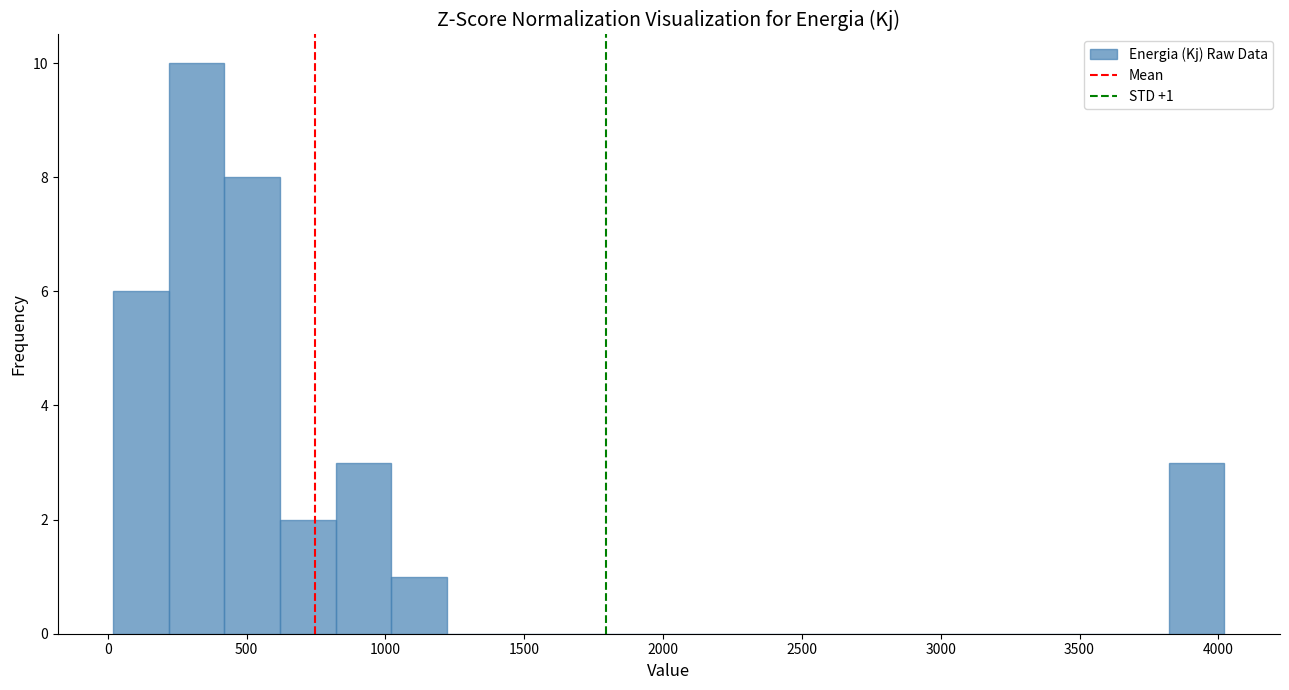

Over which range of the x-axis is the bar tallest?

200 to 400